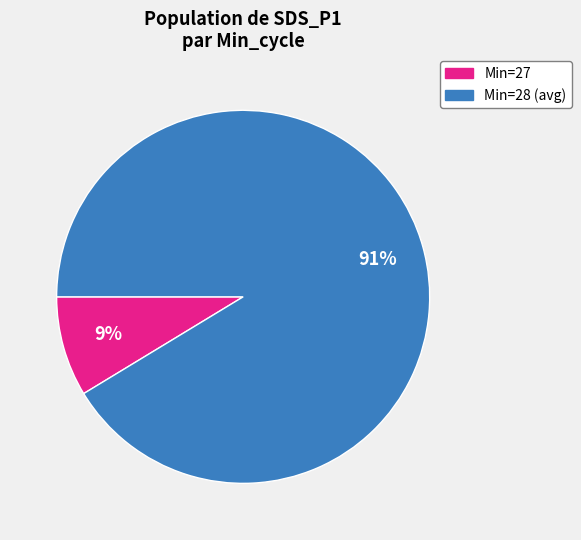

Is there a majority slice in this chart?

Yes